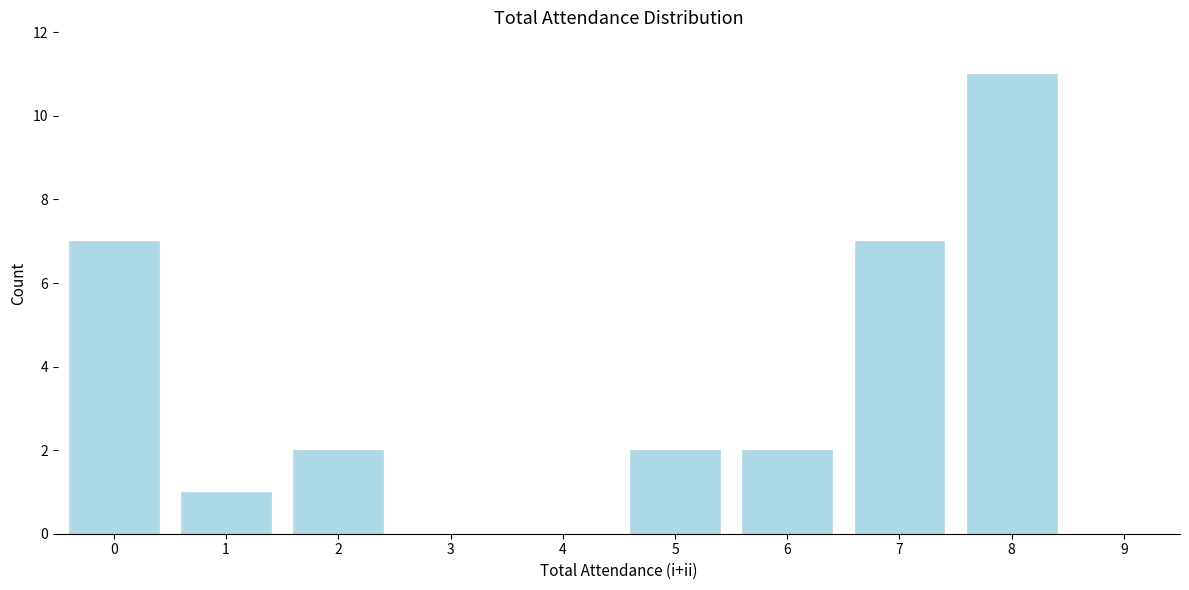

Reading right to left, transcribe all the data shown in this chart.

9=0	8=11	7=7	6=2	5=2	4=0	3=0	2=2	1=1	0=7